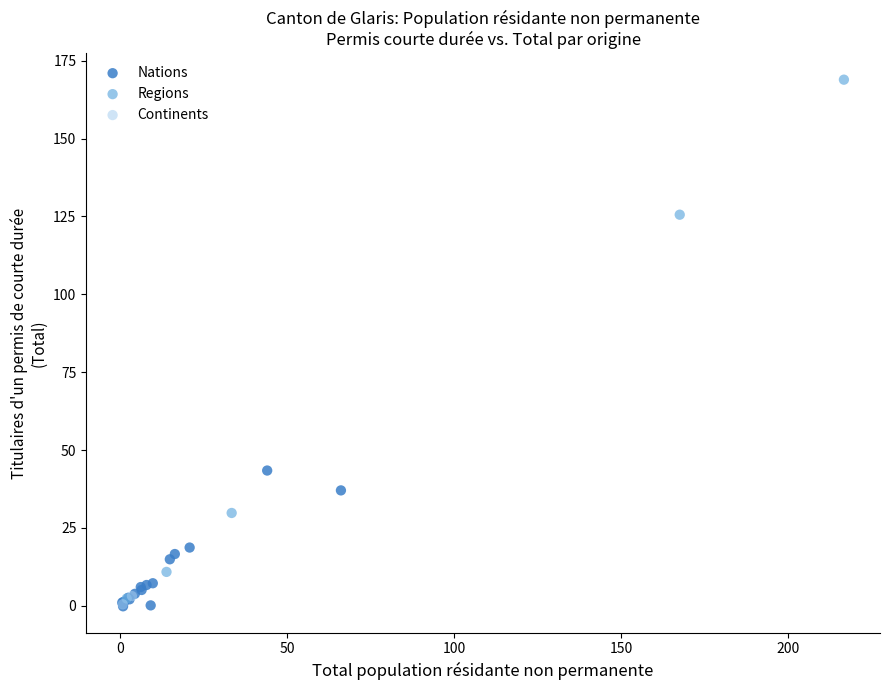

Which series reaches the maximum Y coordinate?

Regions